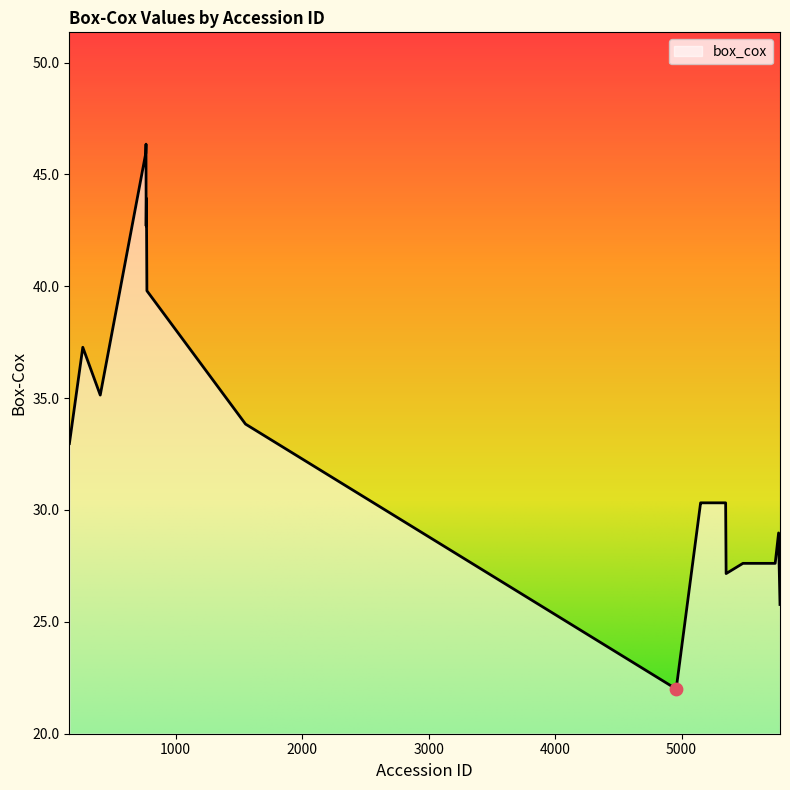

What is the minimum value shown in the chart?

22.0